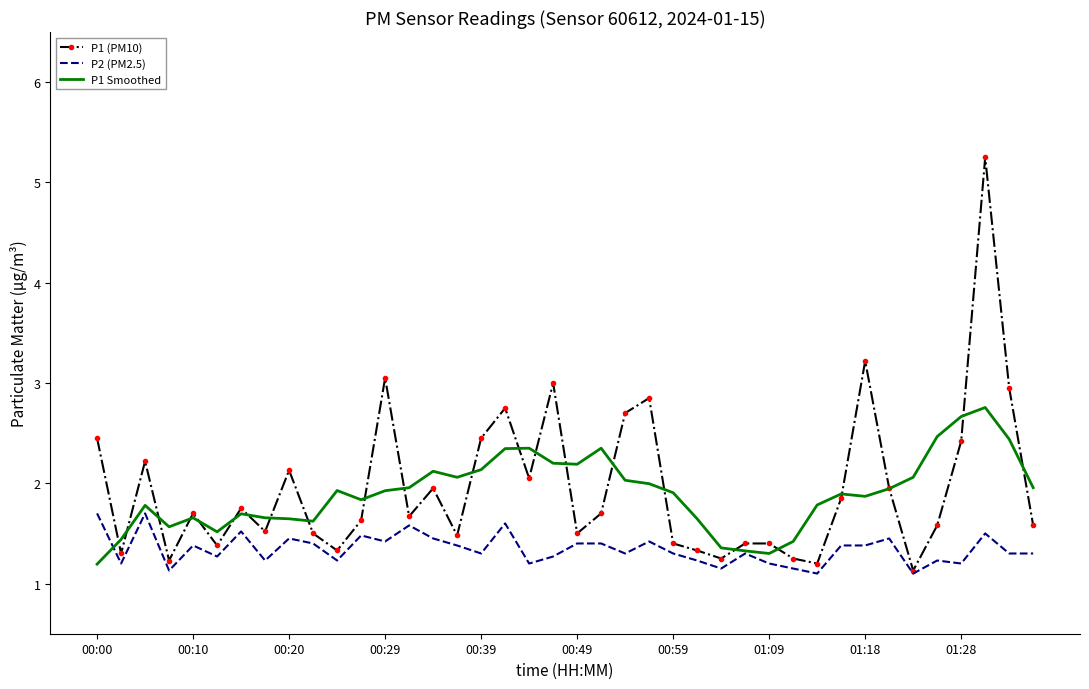

What is the lowest value of the P2 (PM2.5) series?

1.1